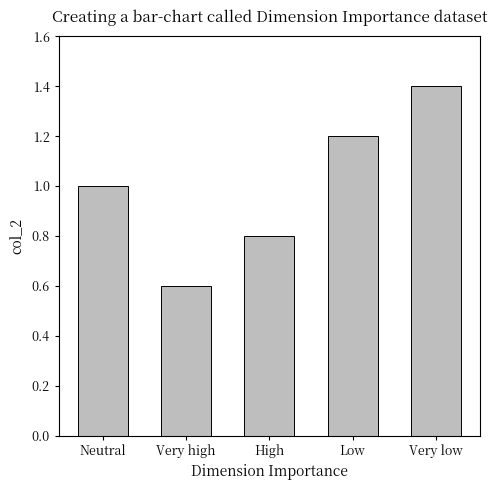

List the labels in order of value, largest first.

Very low, Low, Neutral, High, Very high